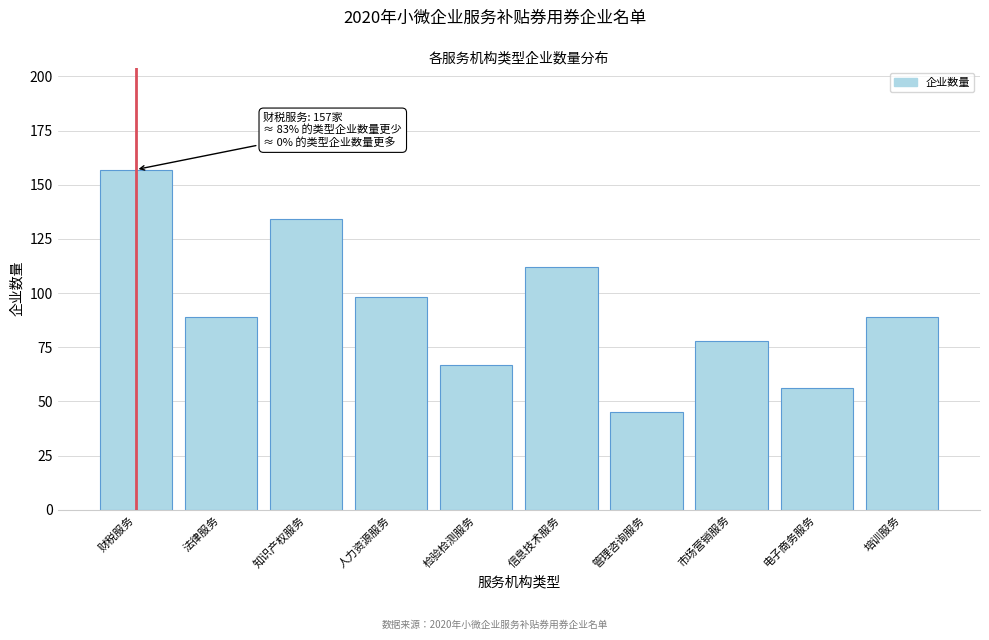

Reading left to right, list all the values displayed in this chart.

财税服务=157	法律服务=89	知识产权服务=134	人力资源服务=98	检验检测服务=67	信息技术服务=112	管理咨询服务=45	市场营销服务=78	电子商务服务=56	培训服务=89